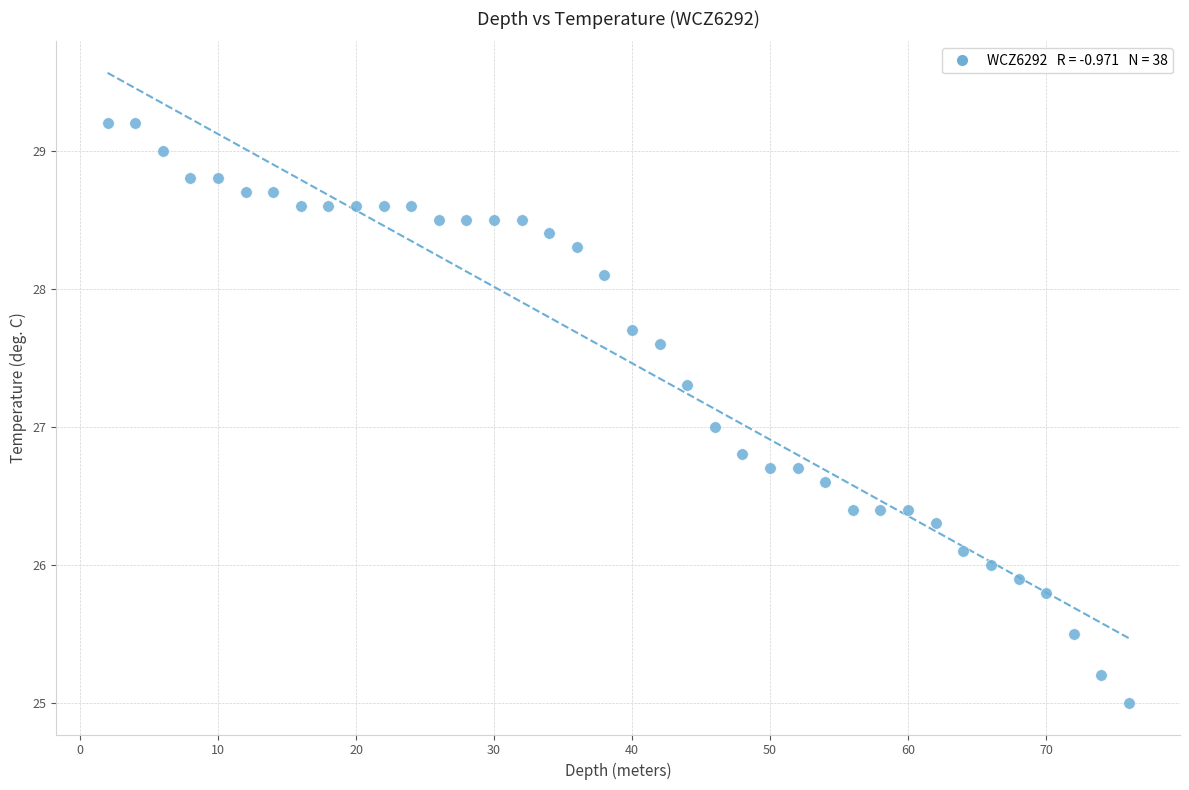

What is the range of X values (max minus min)?

74.0